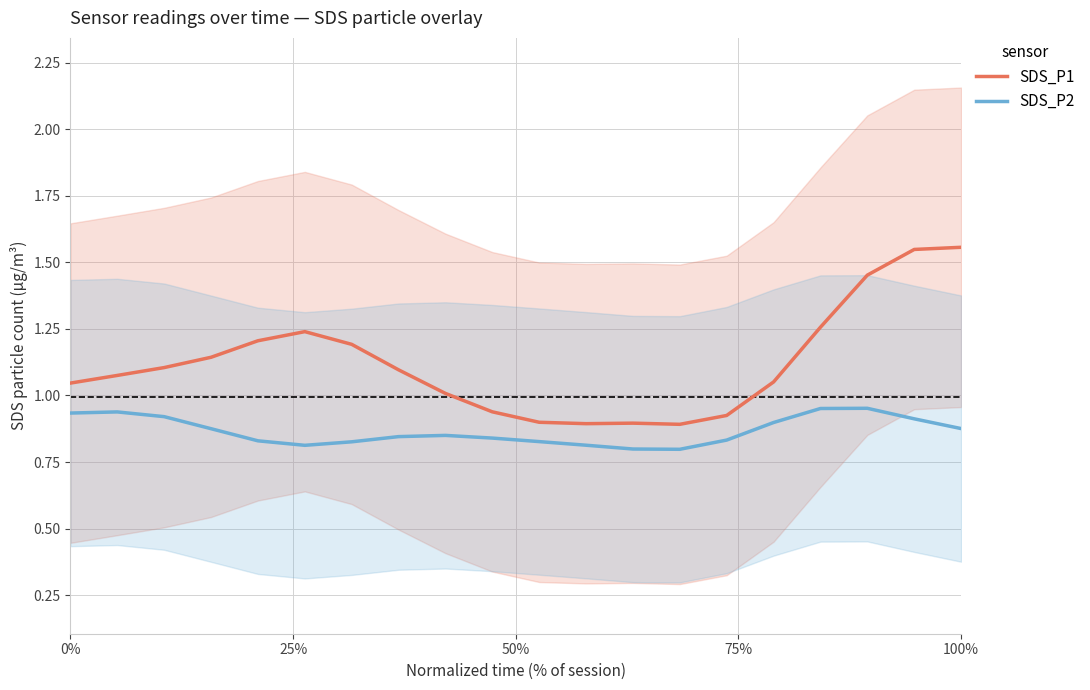

True or false: SDS_P1 has more than 0 interior local peaks.

True